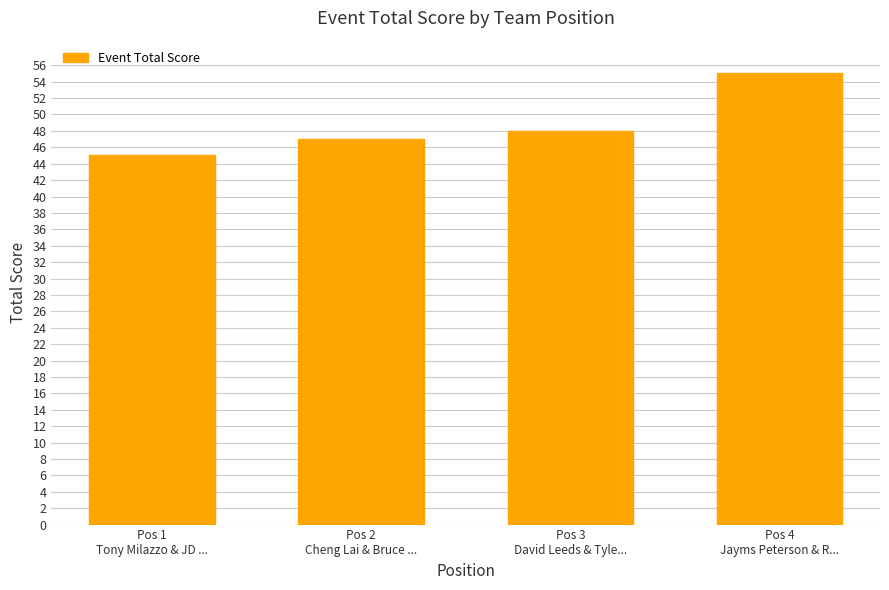

The chart shows a value of 82 at Pos 4
Jayms Peterson & R.... True or false?

False